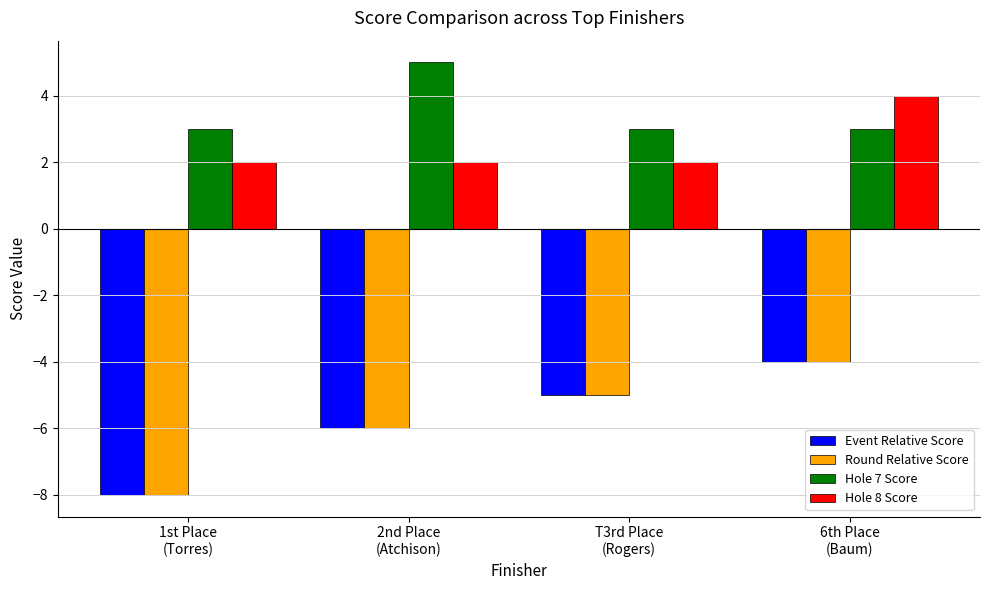

Which category has the highest value across all series?

2nd Place
(Atchison)